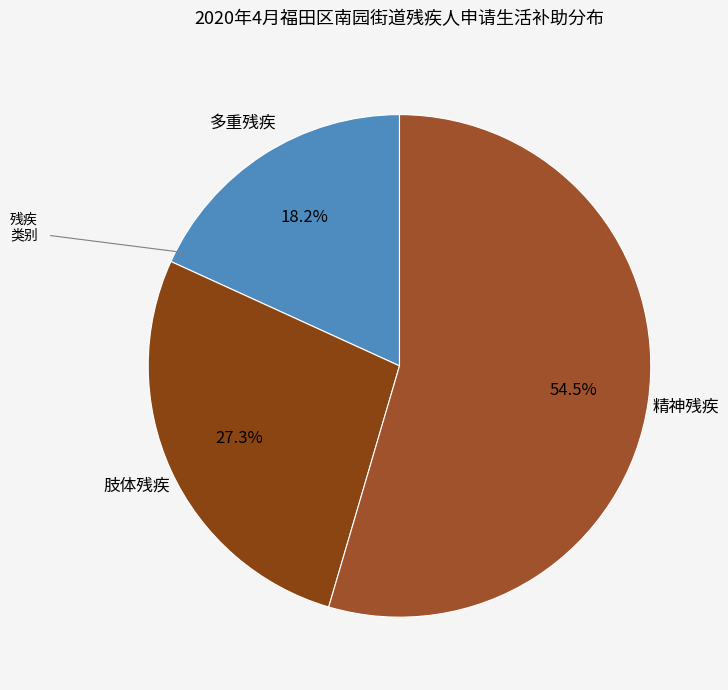

How many segments does this pie chart have?

3